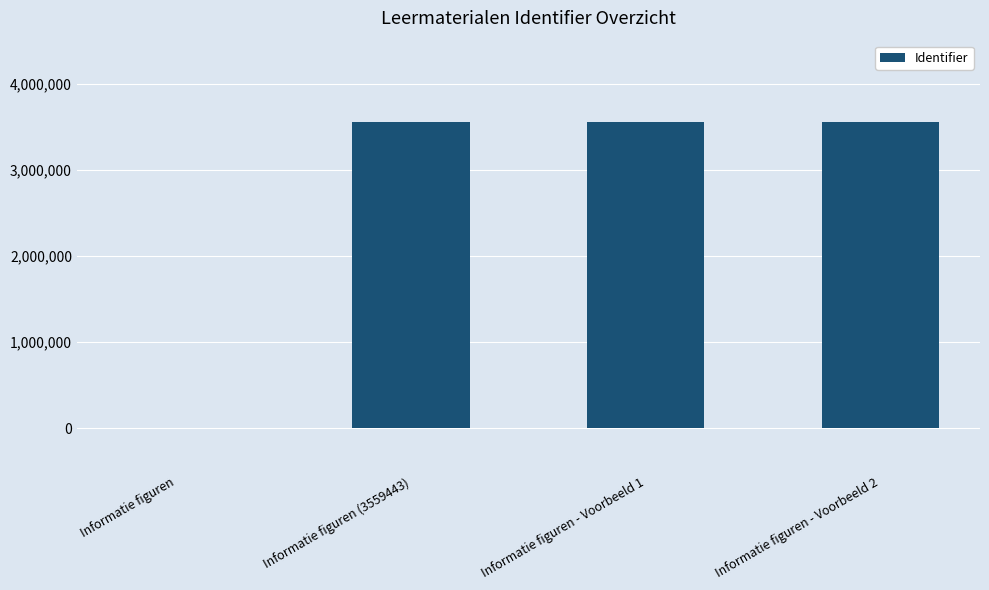

What is the difference between the values at Informatie figuren (3559443) and Informatie figuren?

3559443